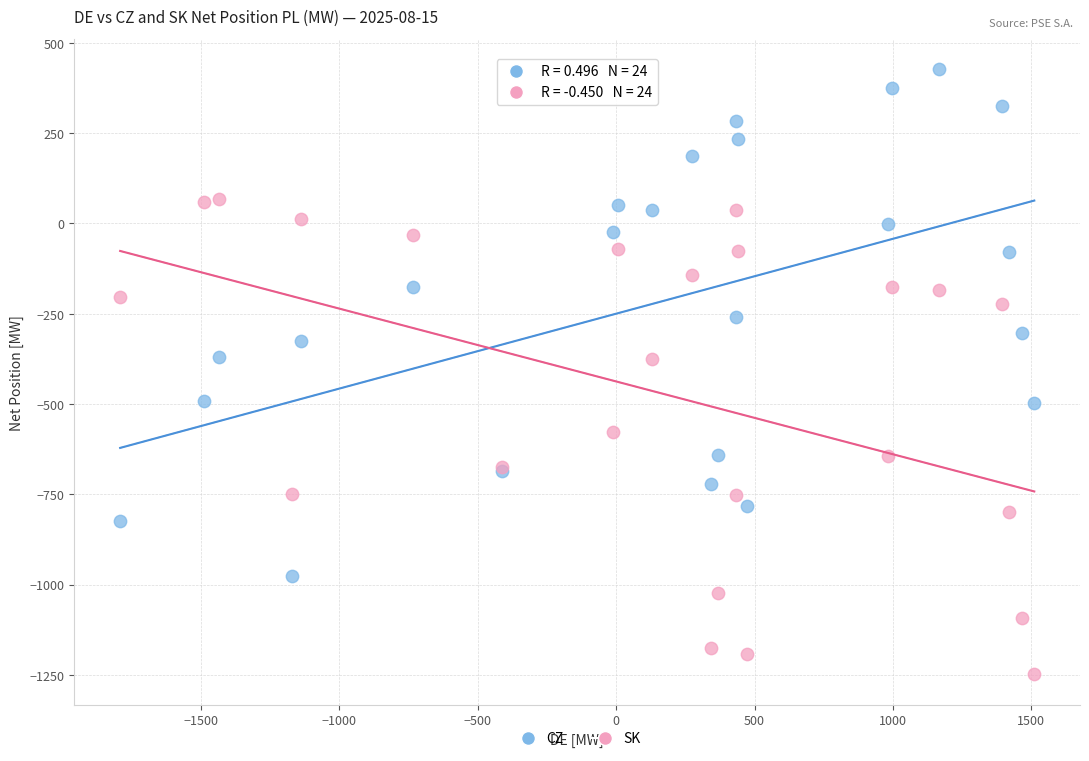

What is the X range (max minus min) for the scatter plot?

3303.4